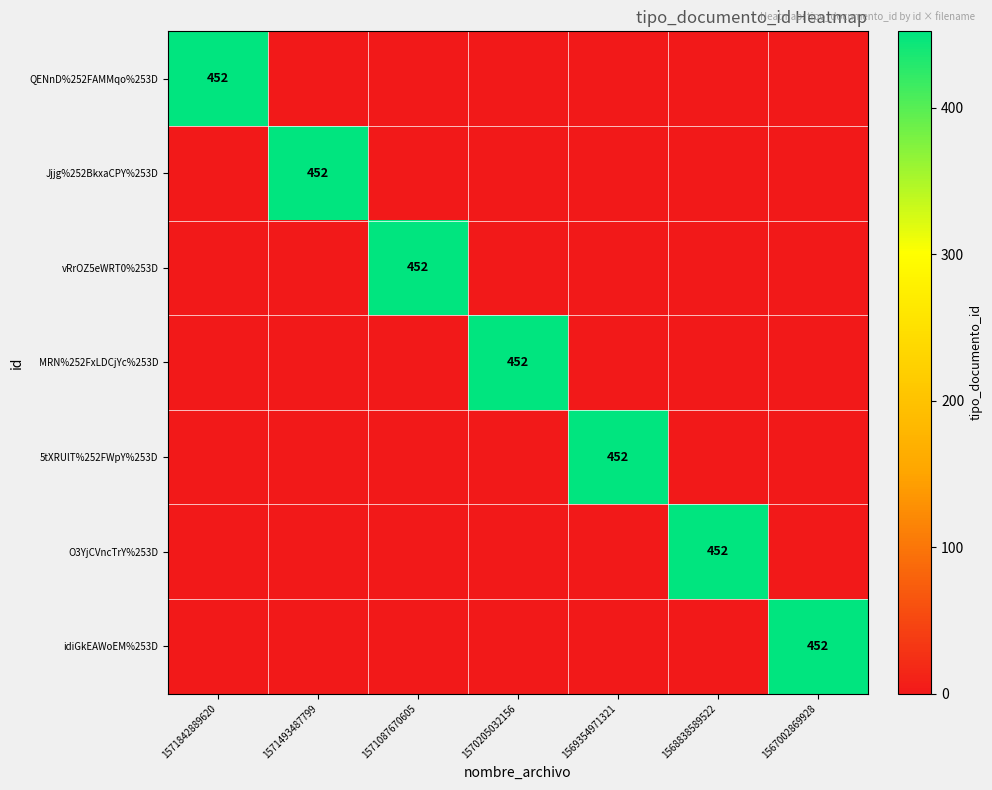

The idiGkEAWoEM%253D series shows 0 at 1571087670605. True or false?

True